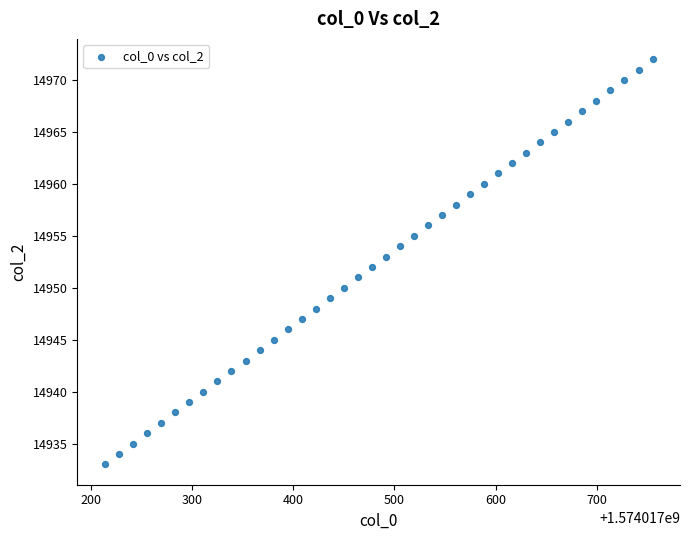

What is the range of Y values (max minus min)?

39